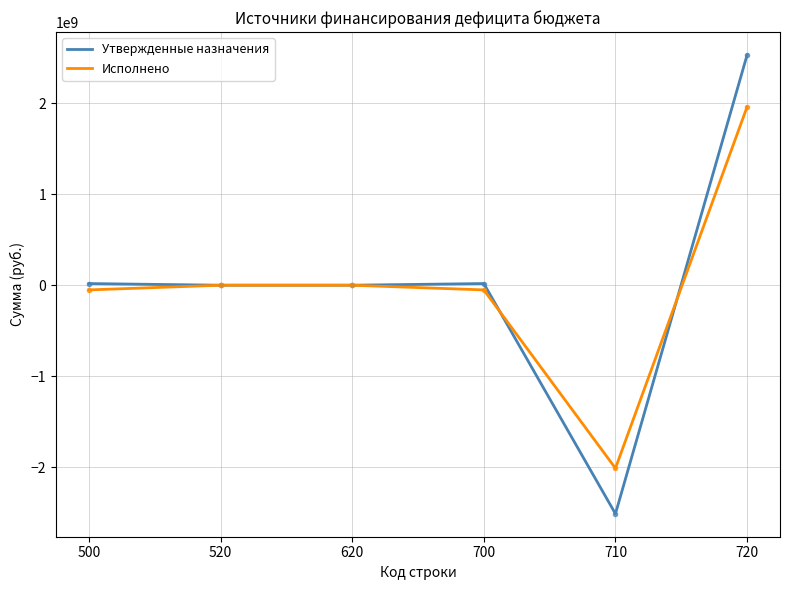

Which series has the largest range (max minus min)?

Утвержденные назначения